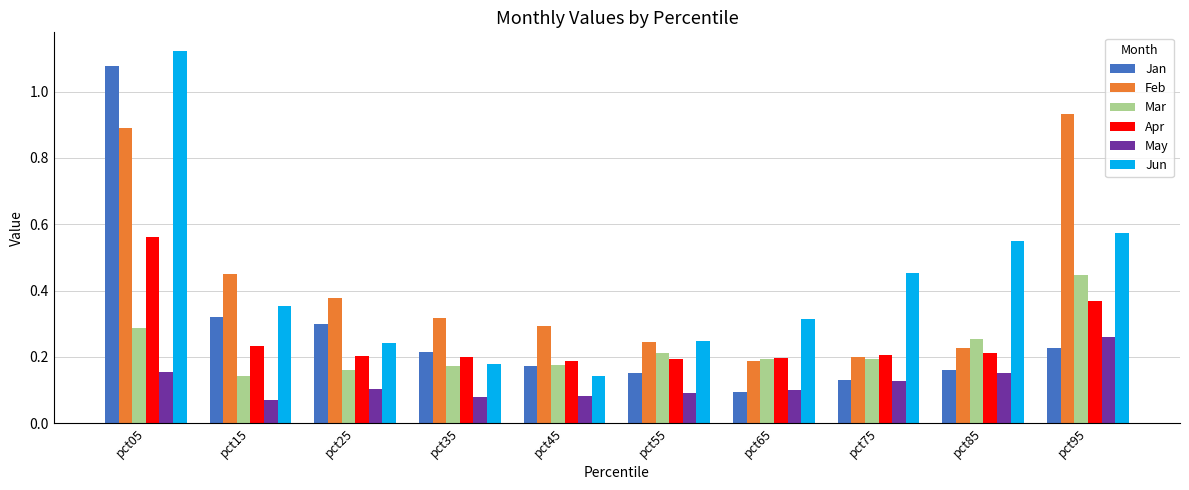

How many bars are there in each group?

6